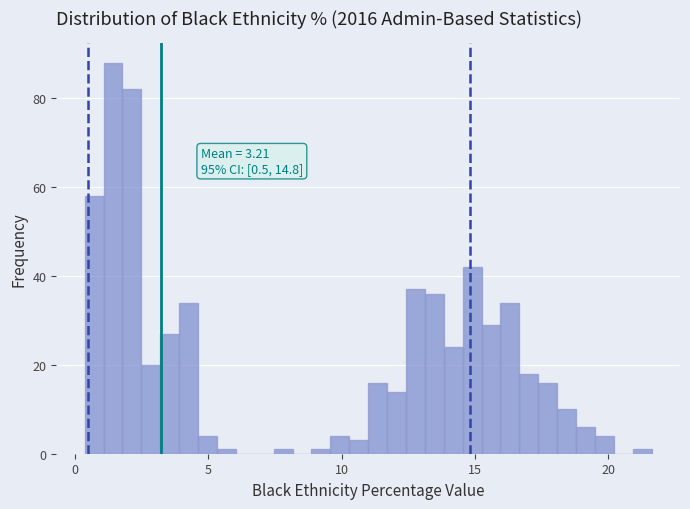

Read against the x-axis, roughly where is the centre of the tallest bar?

1.5